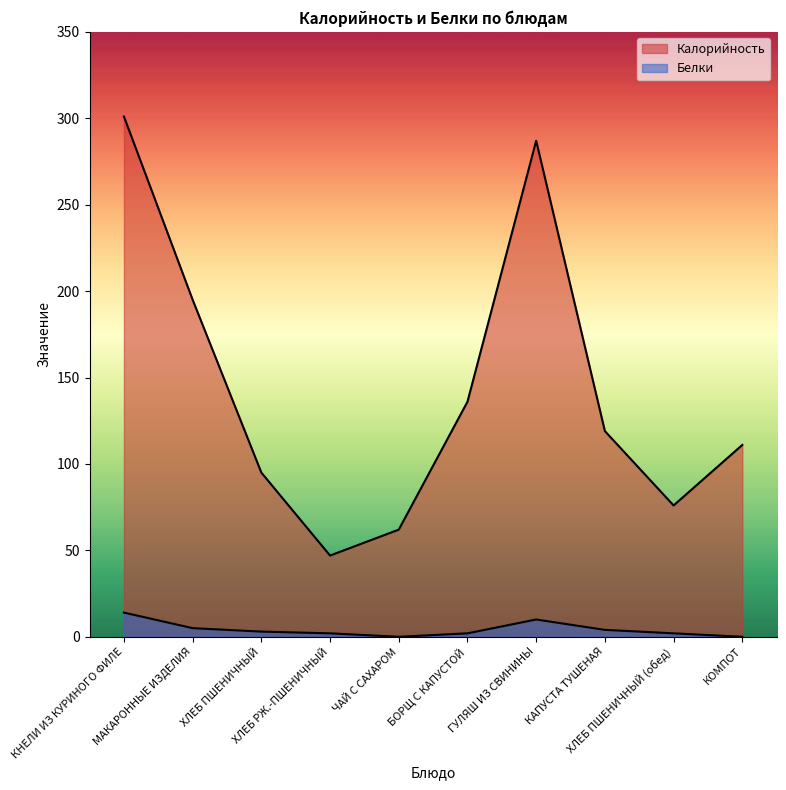

True or false: Белки and Калорийность intersect in this chart.

False